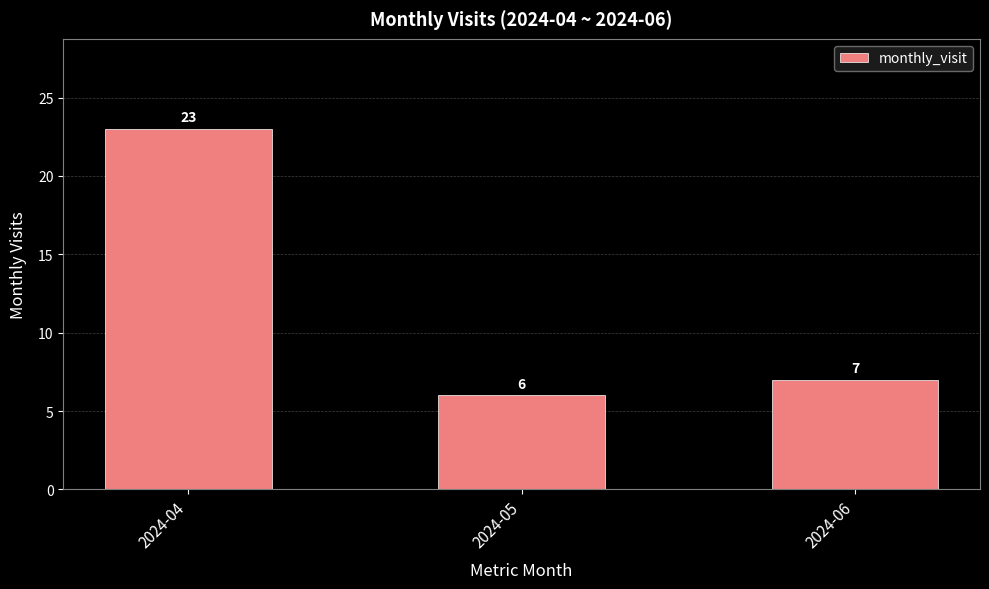

Which category has the lowest value across all series?

2024-05